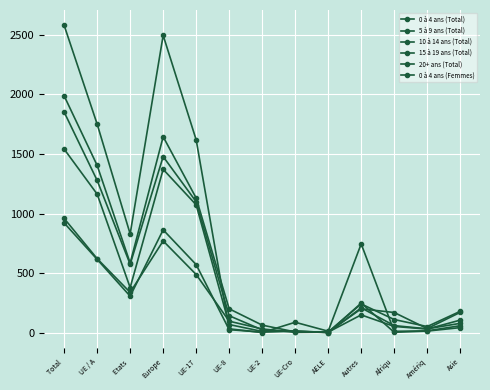

How many data points does each series have?

13